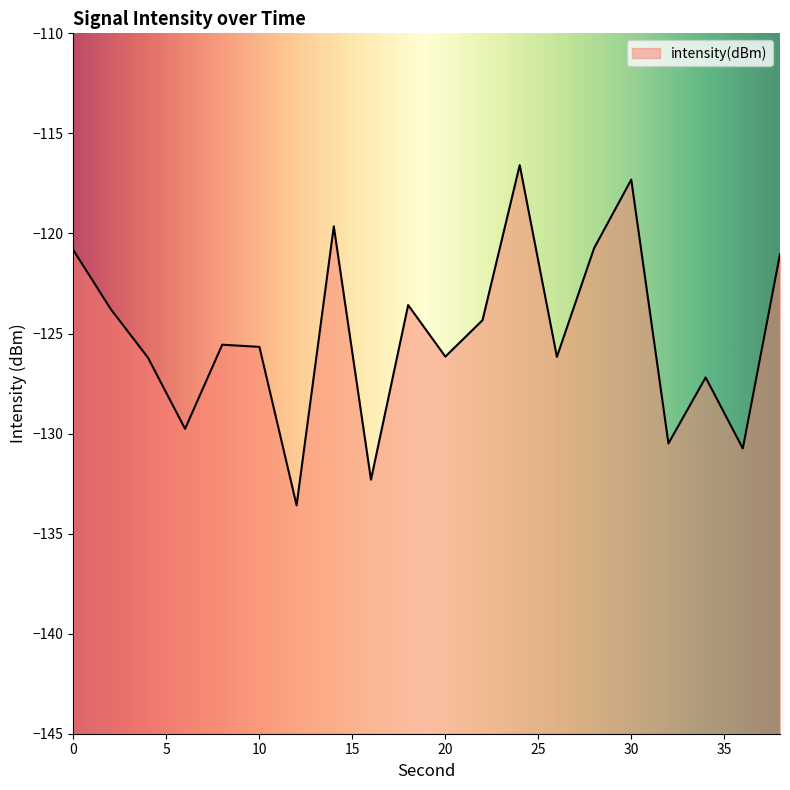

Where is the data nearest to the value -125?

8